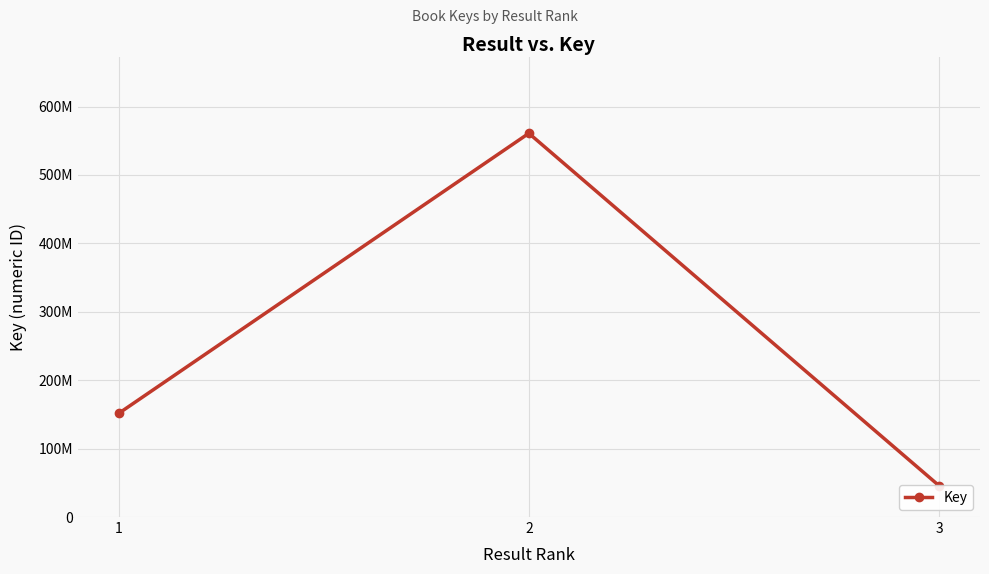

Rank the categories by value from highest to lowest.

2, 1, 3